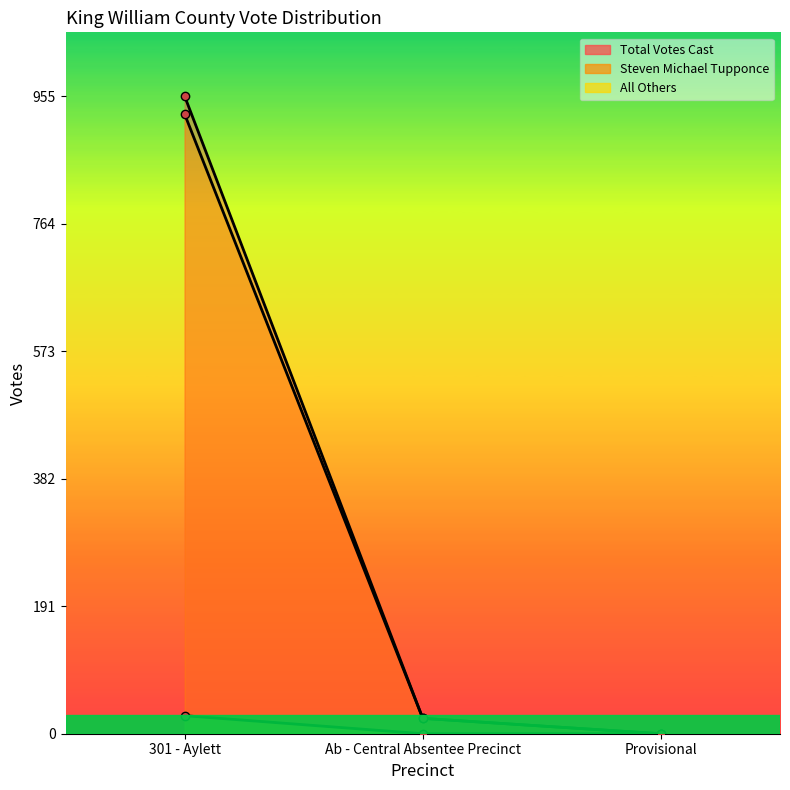

How many values in the Total Votes Cast series are below 23?

1